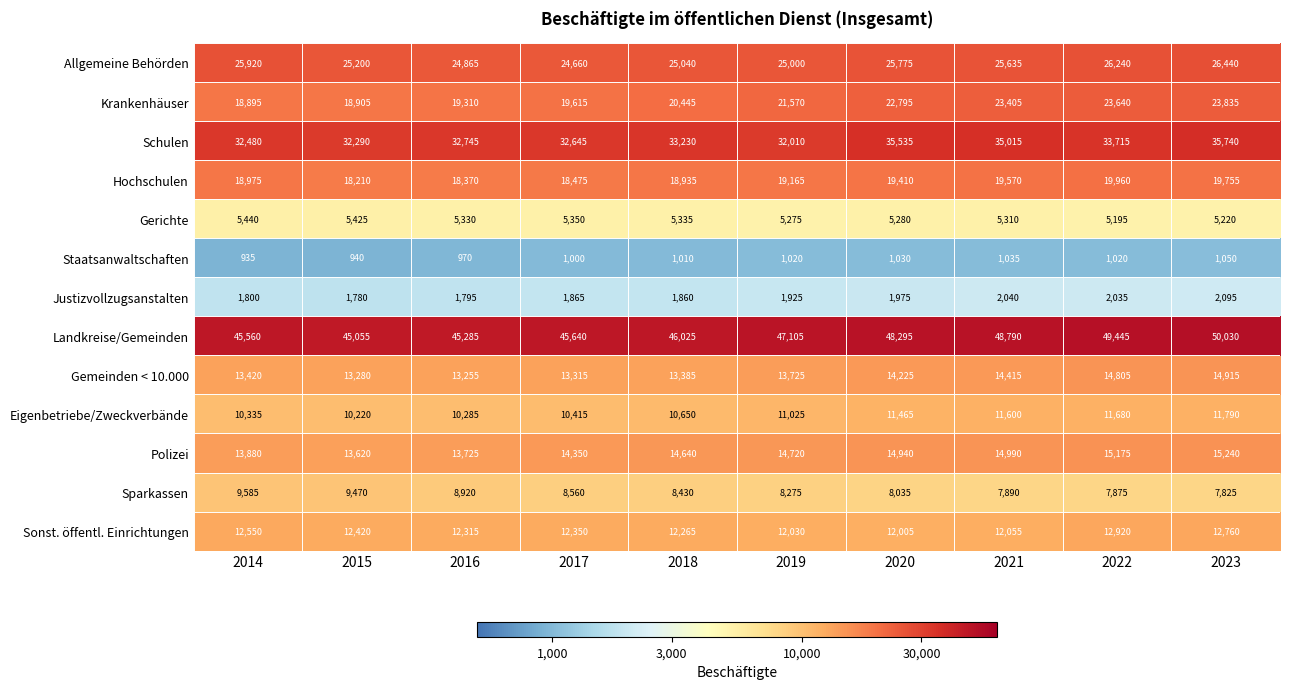

Is it true that Schulen equals 47953 at 2015?

False